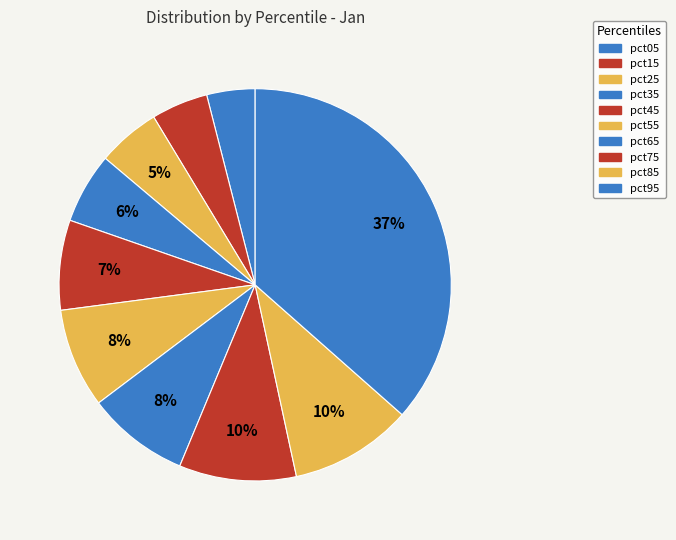

How many slices are in this pie chart?

10